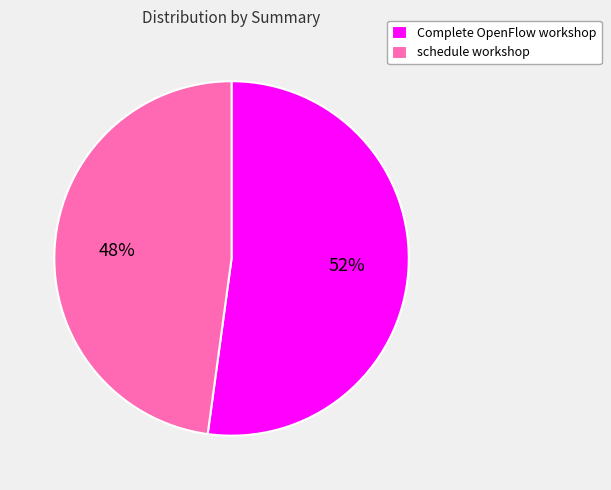

Count the number of slices in the pie.

2